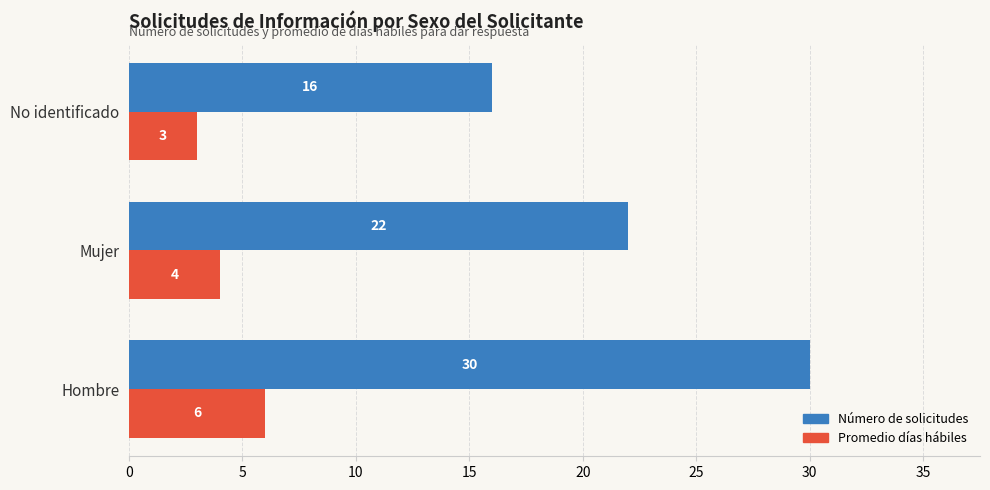

List the series in order of their overall mean, lowest first.

Promedio días hábiles, Número de solicitudes